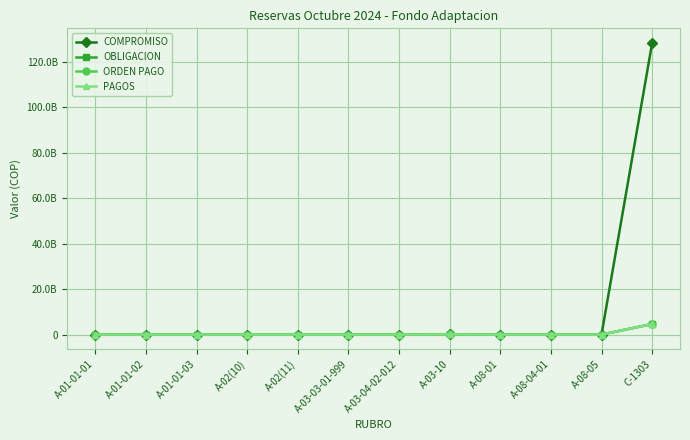

Does the chart have visible grid lines?

Yes